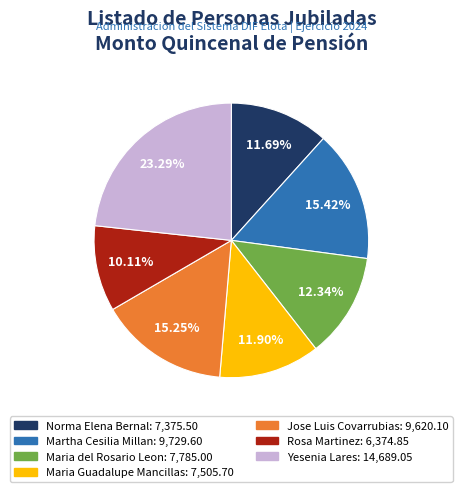

Count the number of slices in the pie.

7